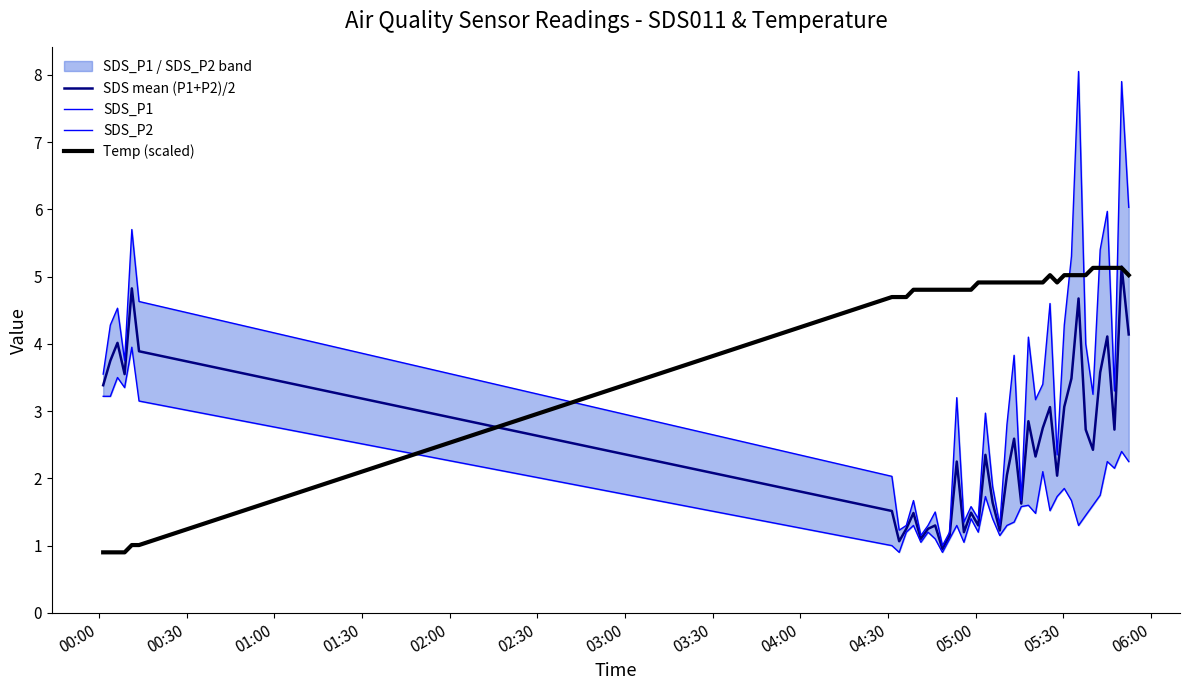

What is the lowest value of the Temp (scaled) series?

0.9